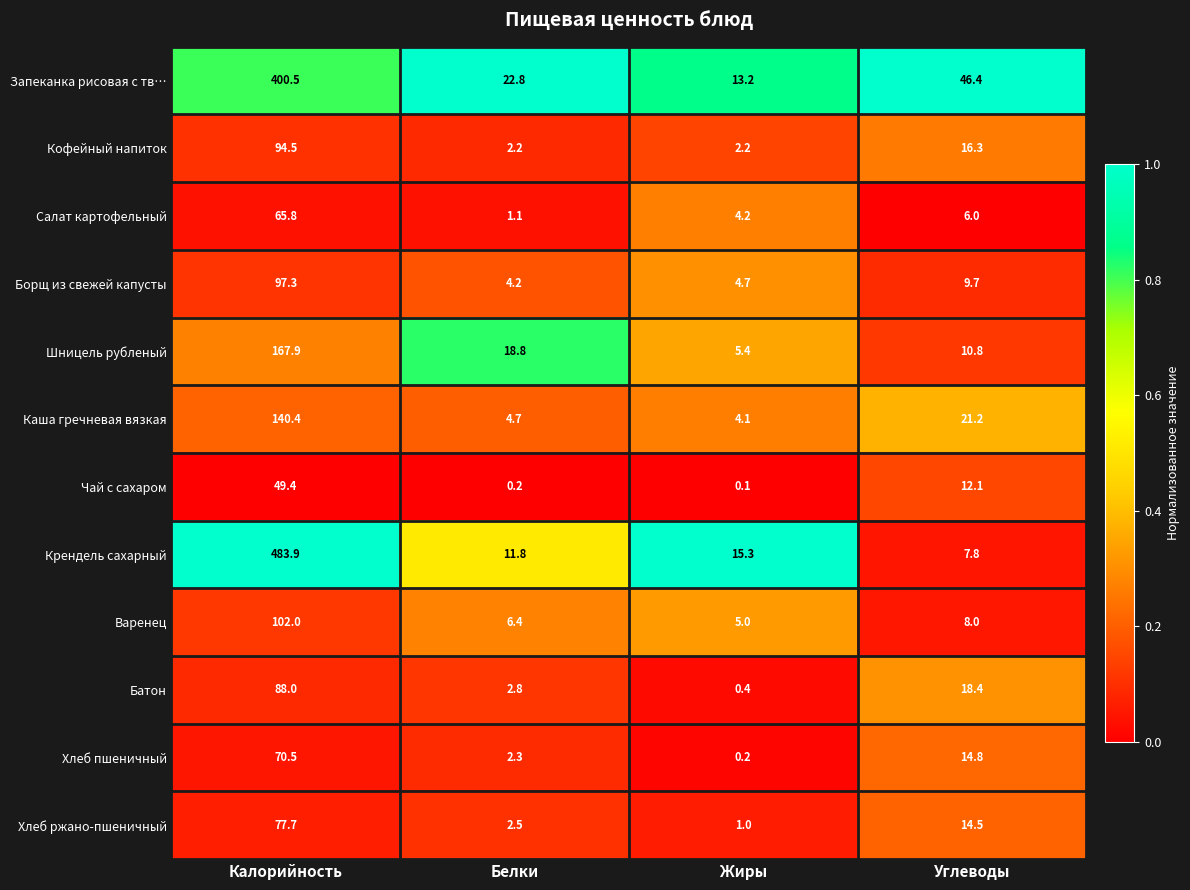

True or false: Варенец has a value of 2.3 at Жиры.

False